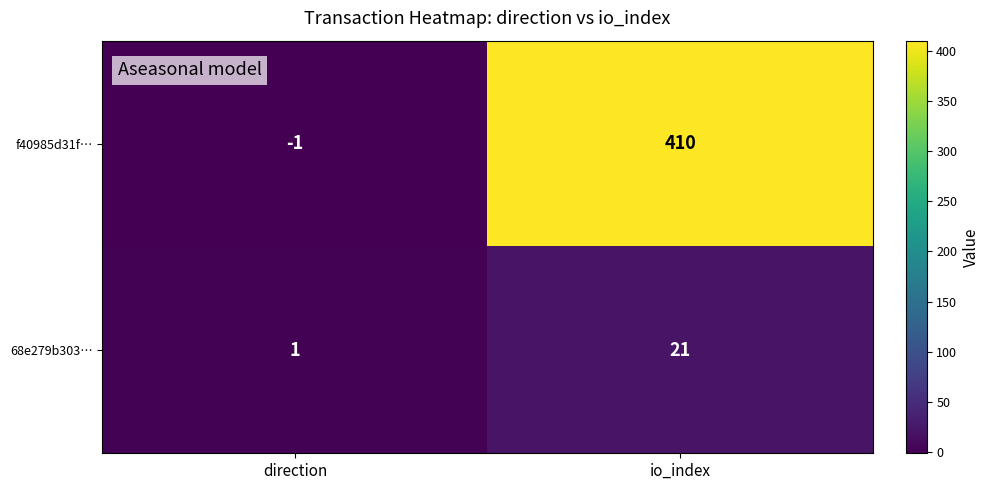

Which series has the widest spread of values?

f40985d31f…